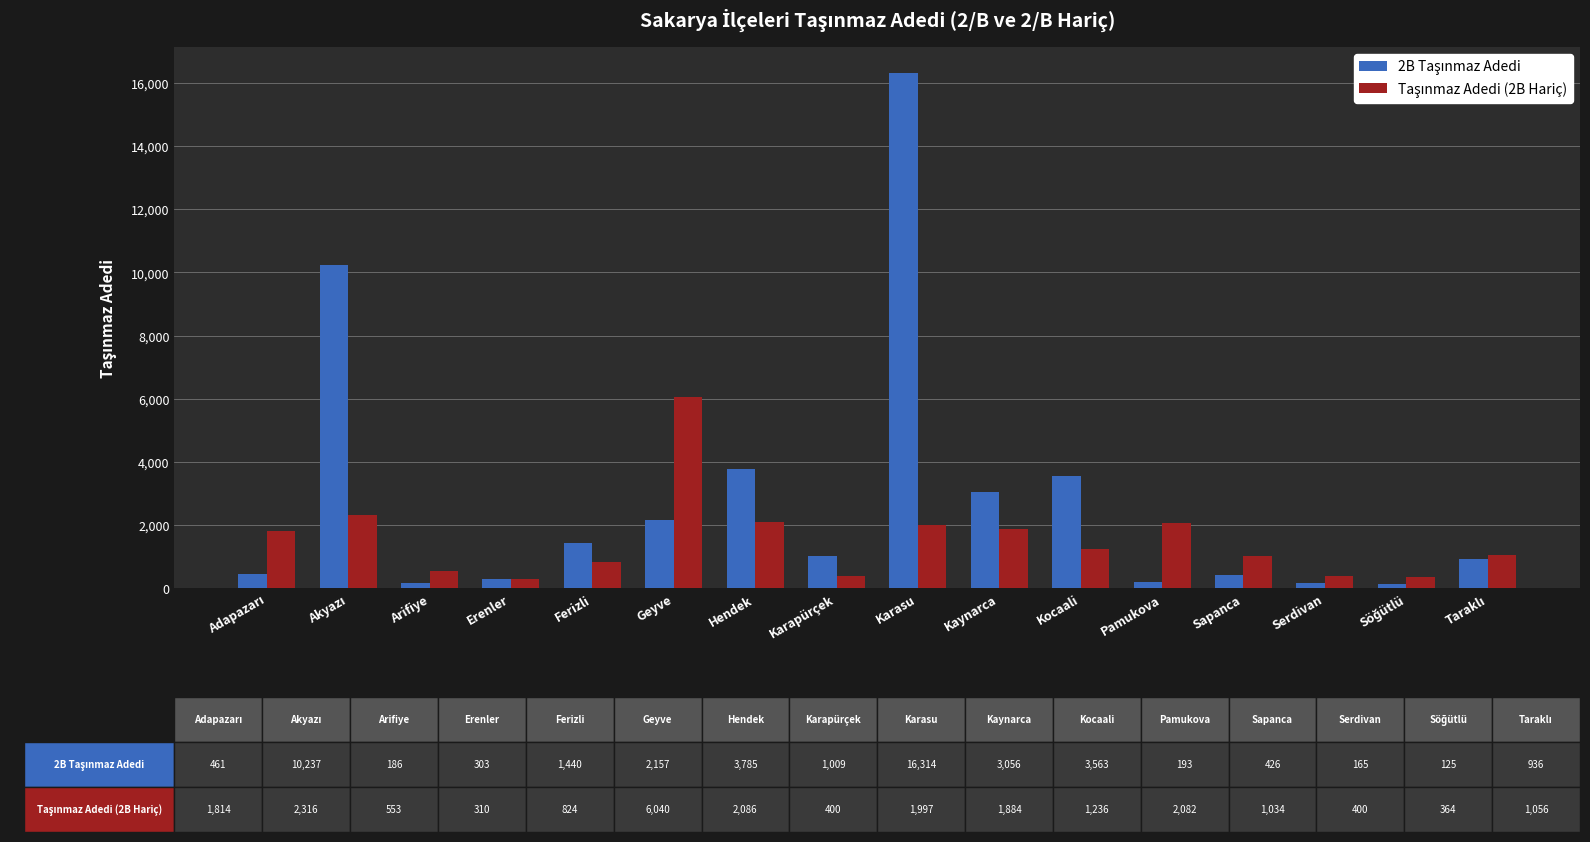

What is the total value across all series at Kocaali?

4799